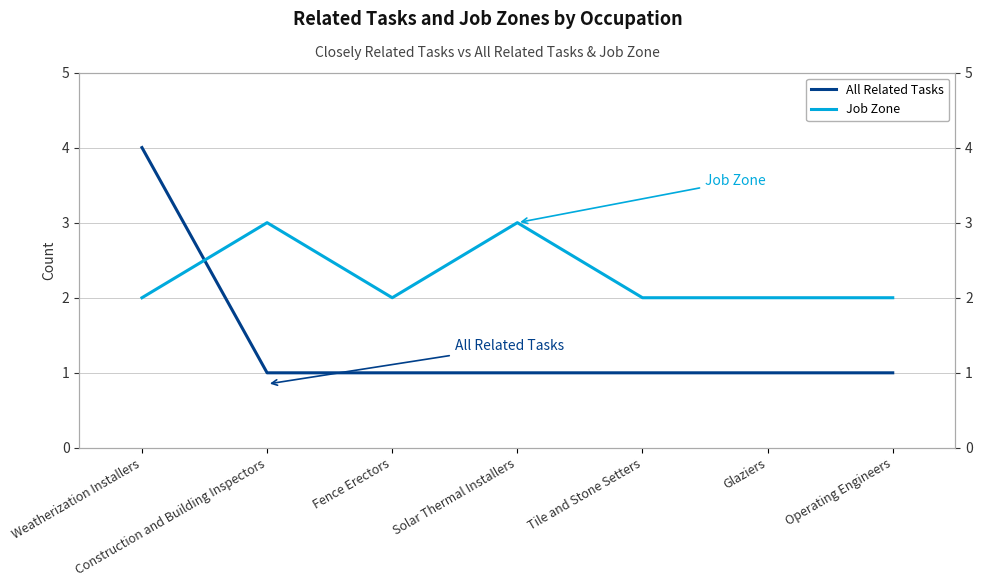

At Weatherization Installers, list the series in order from smallest to largest.

Job Zone, All Related Tasks